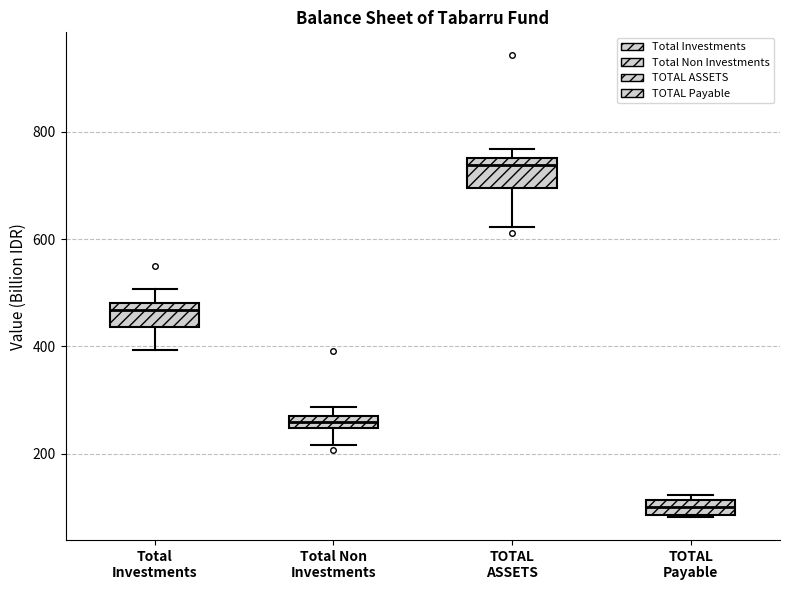

Where does the median line of the box for Total Investments sit on the y-axis? The values are not printed on the chart, so give them approximately, as read against the axis.

460